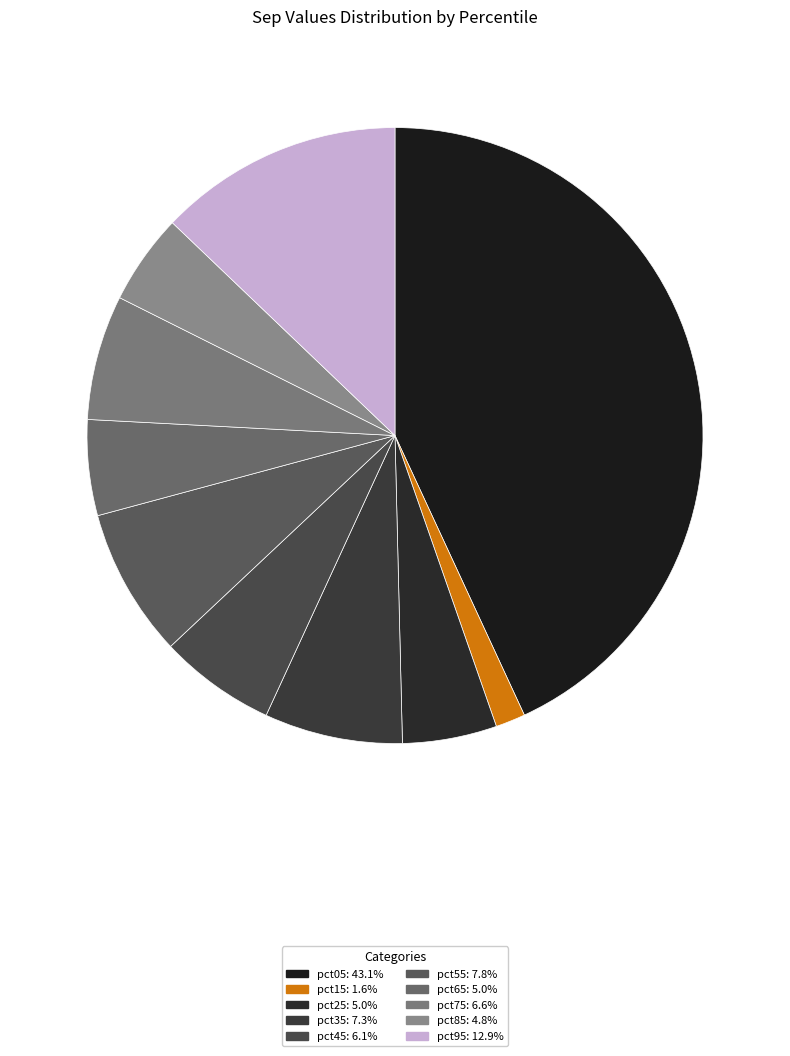

Which has a higher value, pct75 or pct45?

pct75